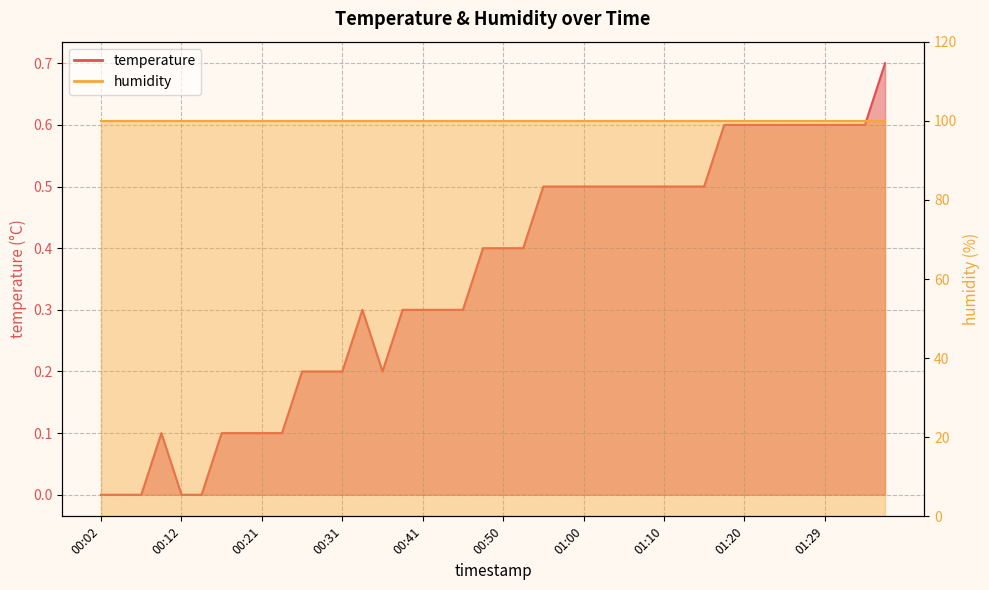

The chart shows a value of 0.1 at 00:55. True or false?

False